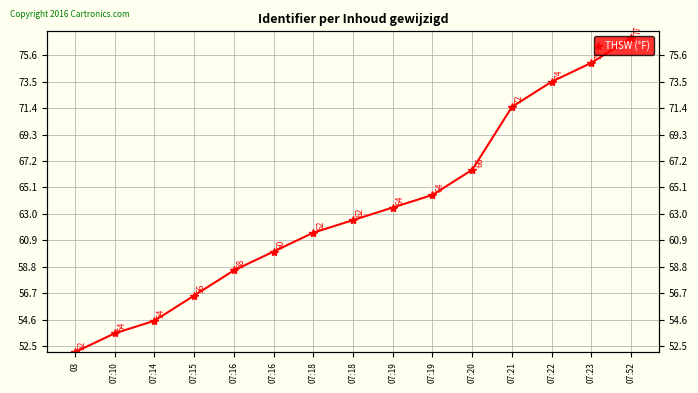

What is the greatest value displayed?

77.0